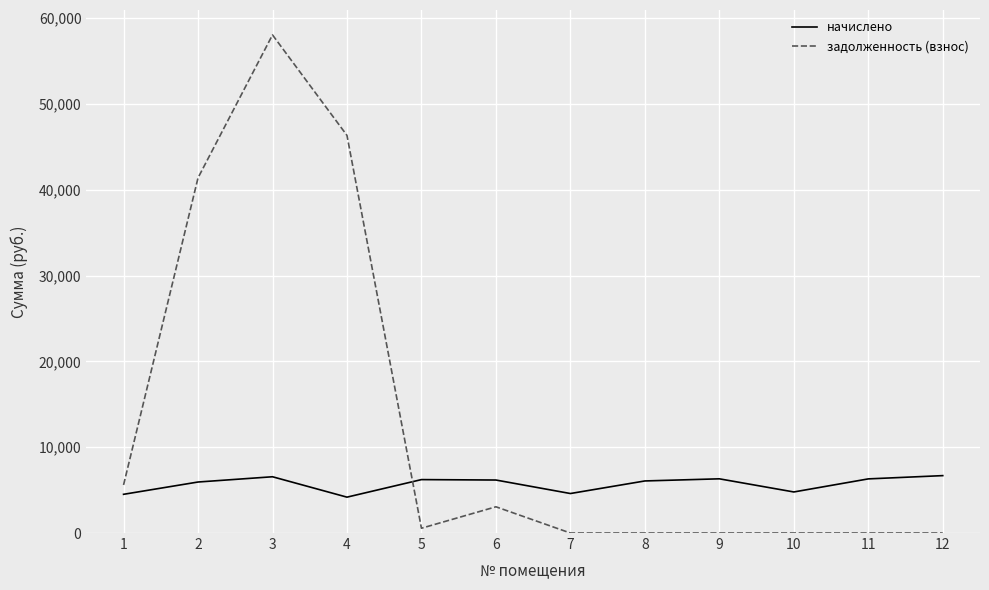

What is the maximum value shown in the chart?

58052.2